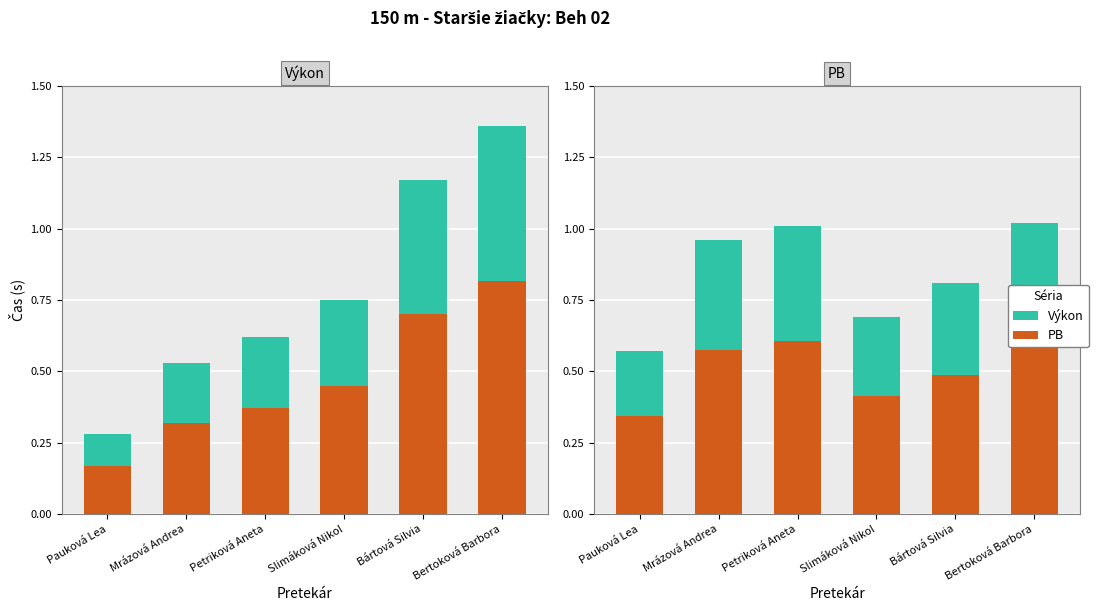

Which category has the highest value in the Výkon series?

Bertoková Barbora